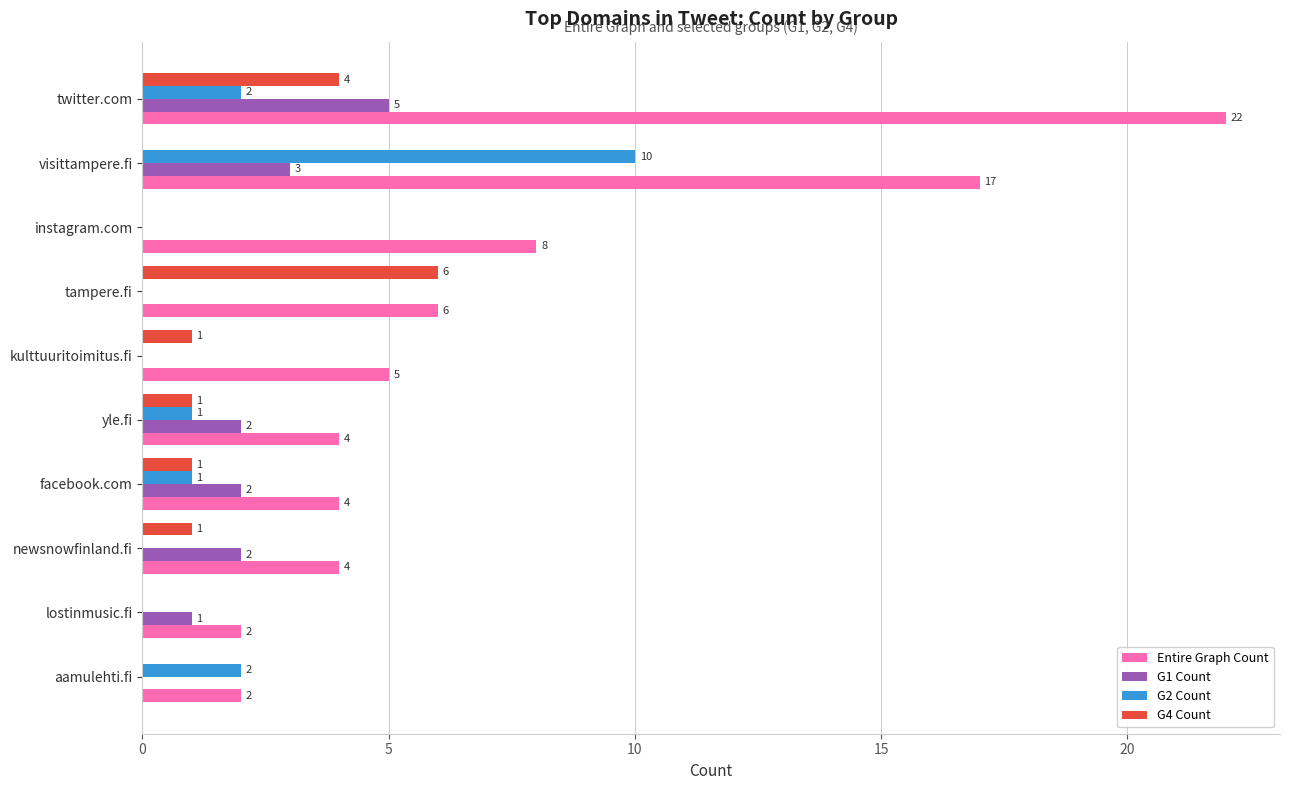

Which series has the largest total across all categories?

Entire Graph Count